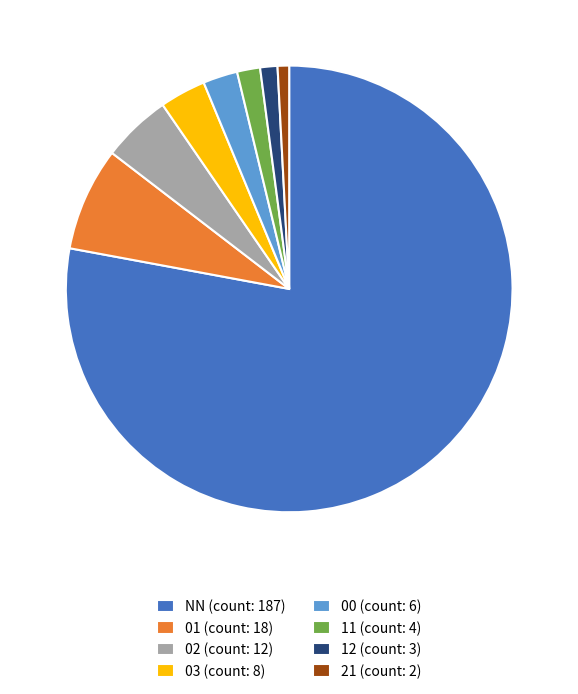

Count the number of slices in the pie.

8